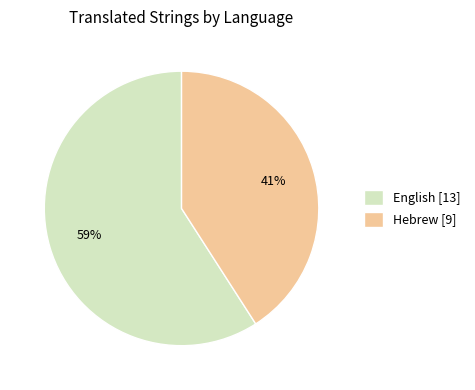

To the nearest percent, what is the average slice percentage?

50%